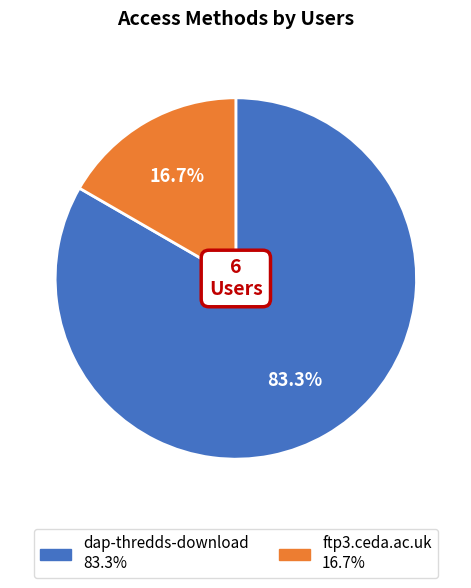

What percentage do ftp3.ceda.ac.uk and dap-thredds-download together represent?

100.0%